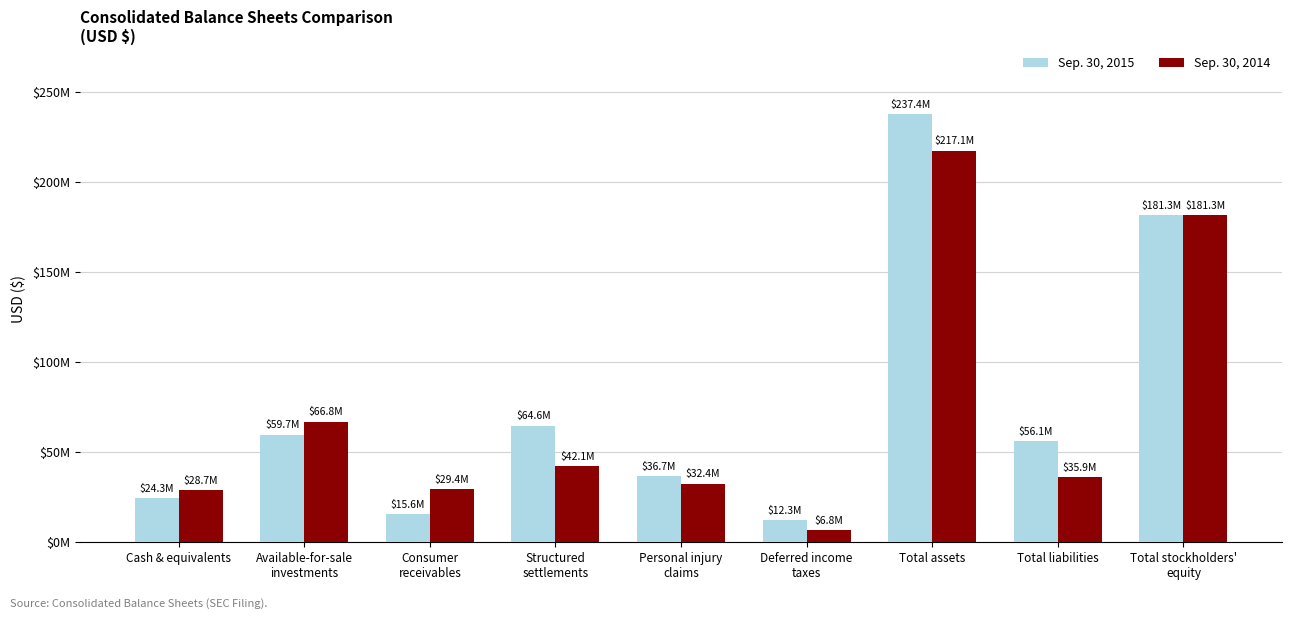

Where is Sep. 30, 2015 nearest to the value 124825500?

Total stockholders'
equity